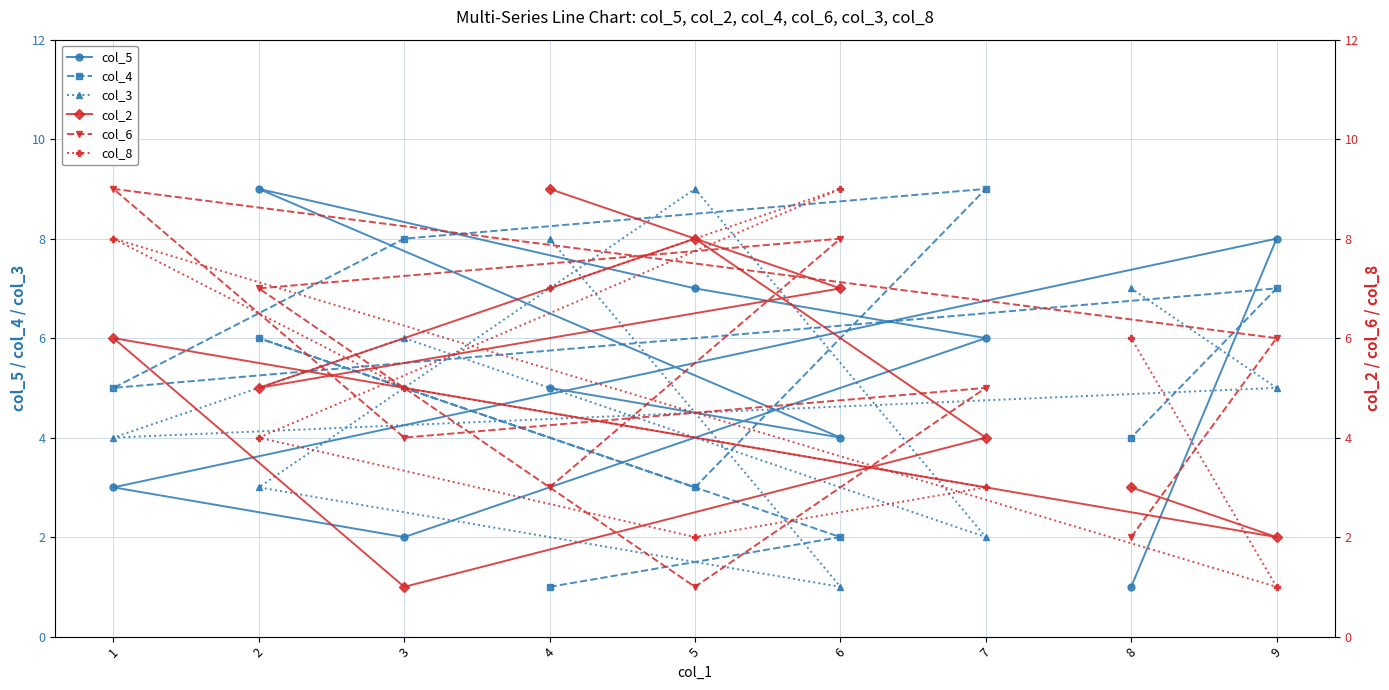

True or false: col_5 has more than 2 interior local peaks.

False